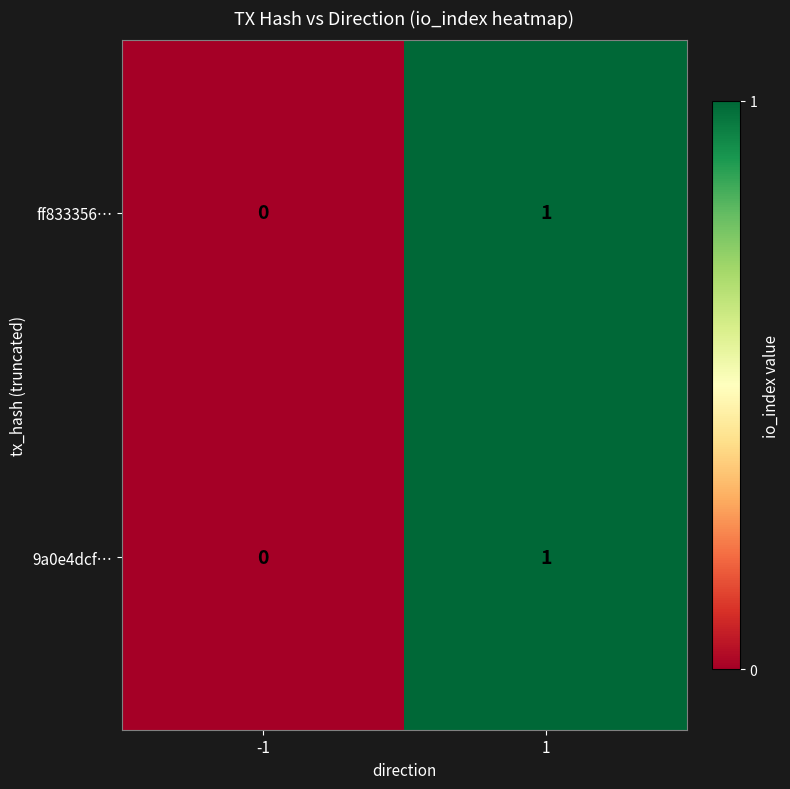

Rank the categories by ff833356… value from lowest to highest.

-1, 1